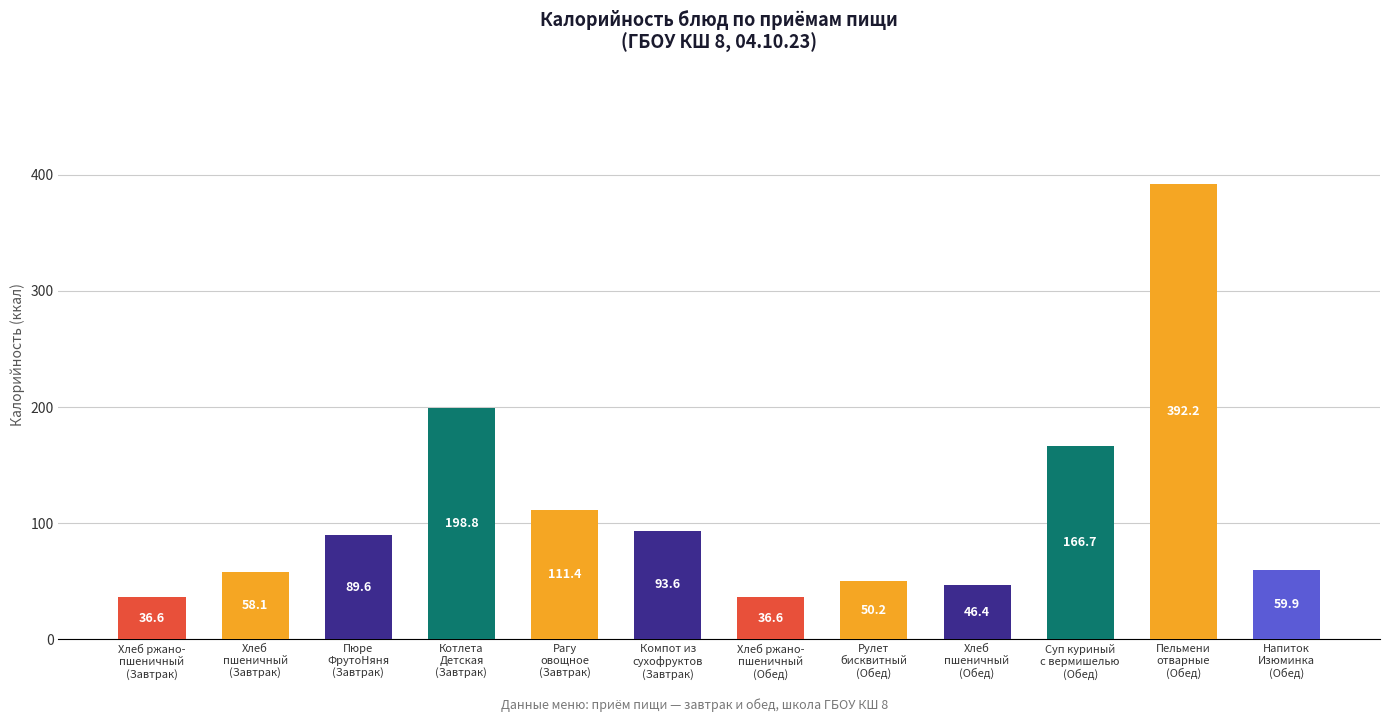

What is the value of the 12th bar from the left?

59.9